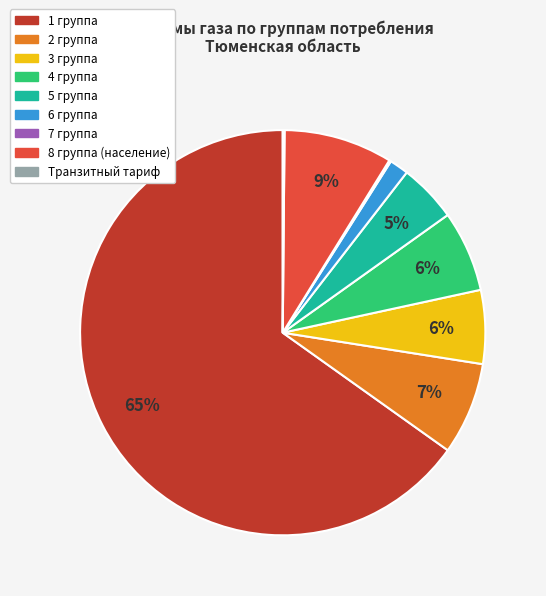

Is 8 группа (население) the majority of the pie?

No